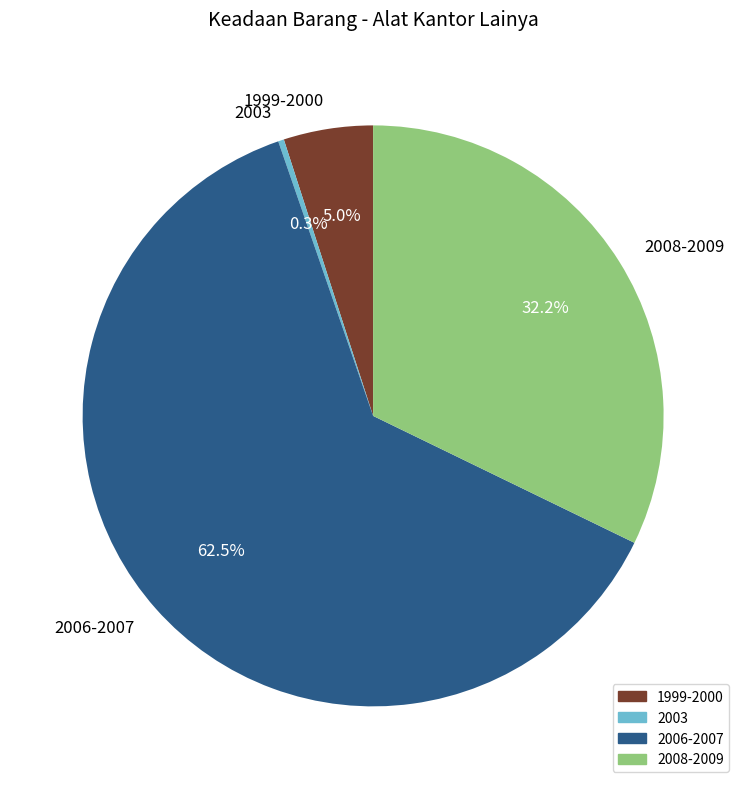

Is the sum of 2006-2007 and 2003 greater than half?

Yes